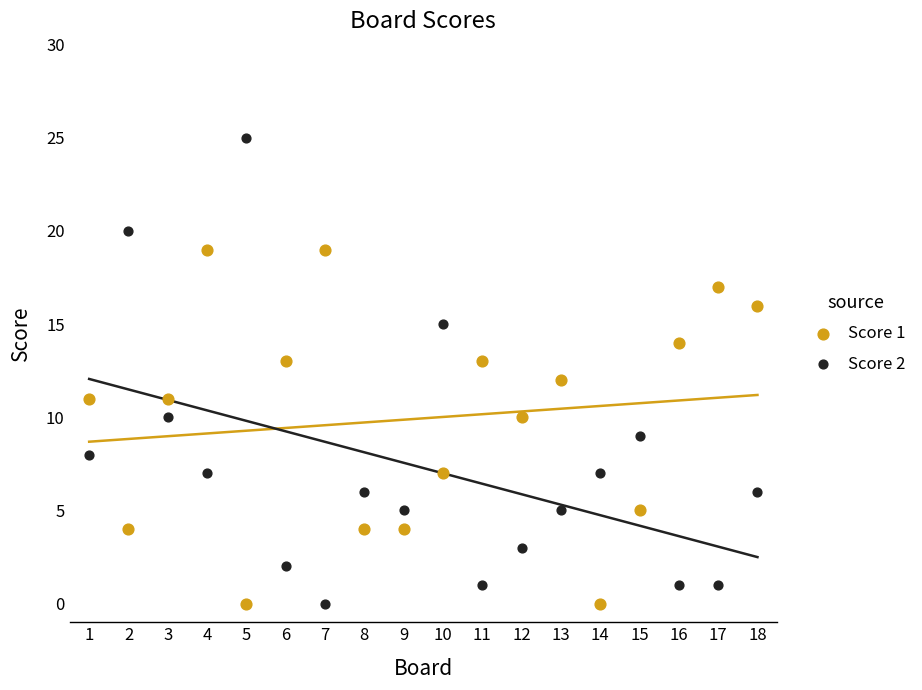

Which series reaches the maximum Y coordinate?

Score 2